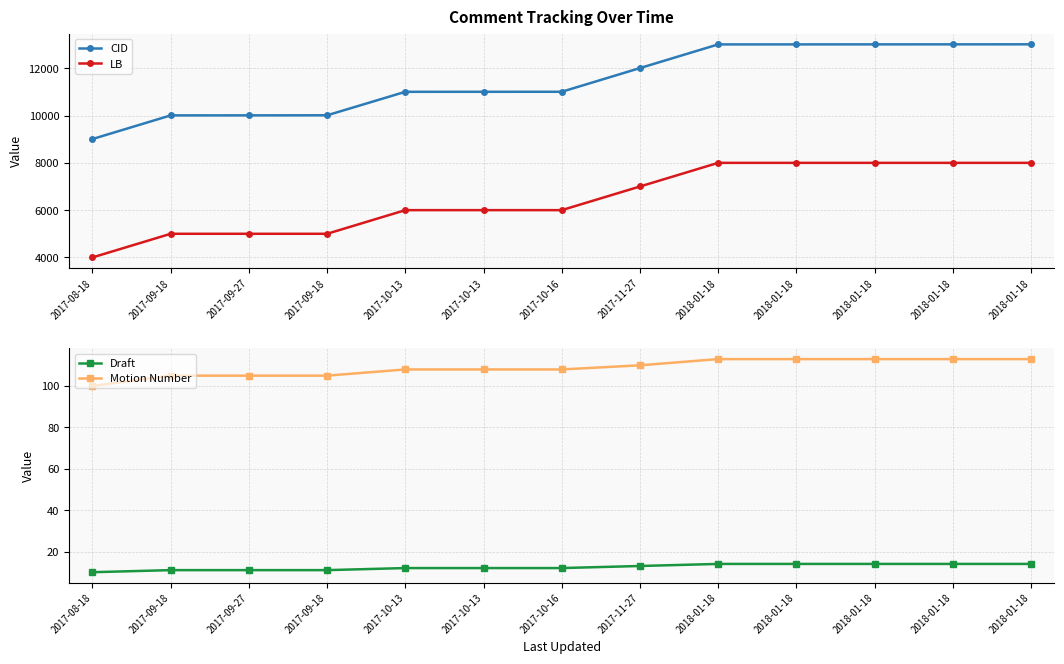

Which category has the highest value in the Motion Number series?

2018-01-18